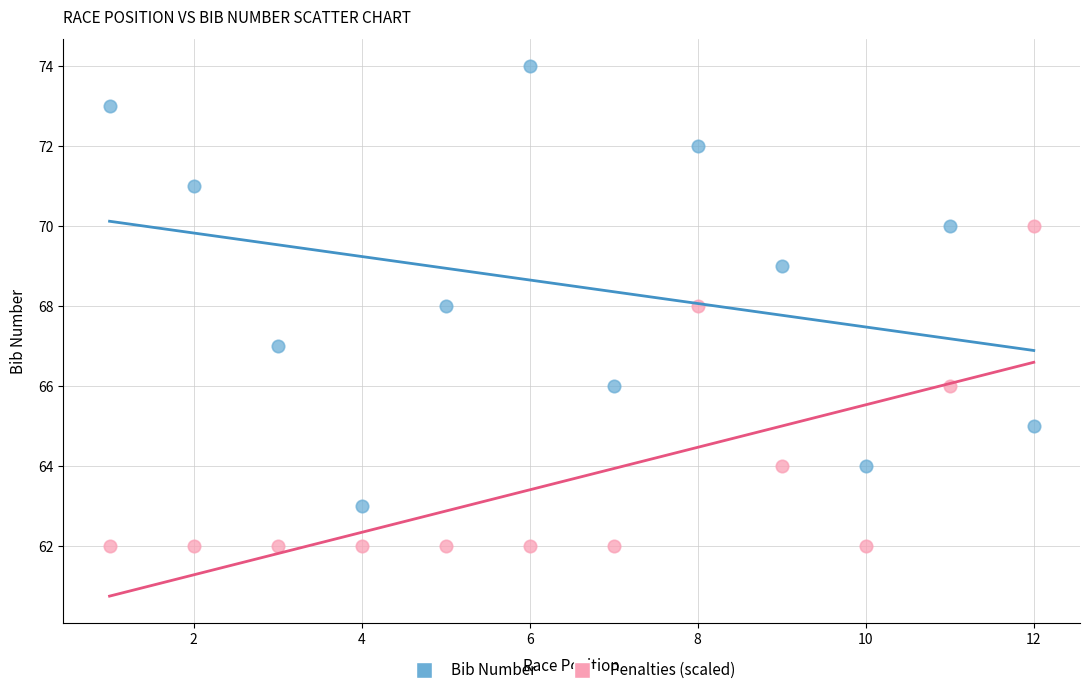

Which series reaches the minimum Y coordinate?

Penalties (scaled)